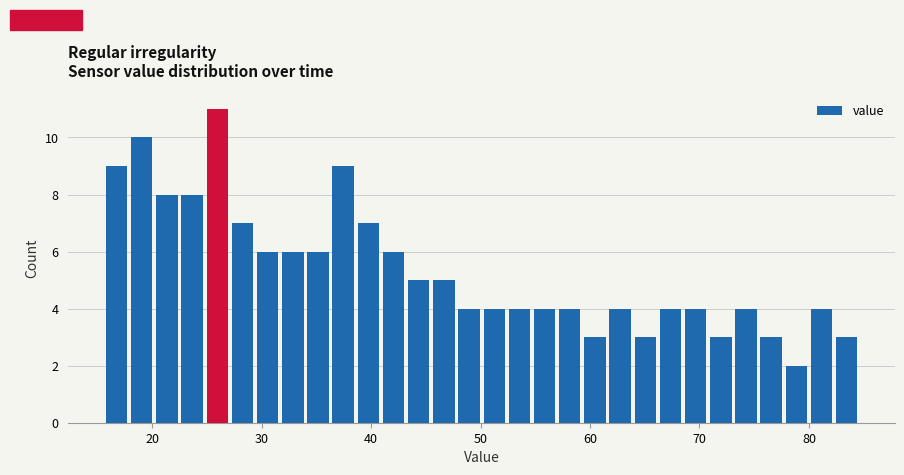

Read against the x-axis, roughly where is the centre of the tallest bar?

26